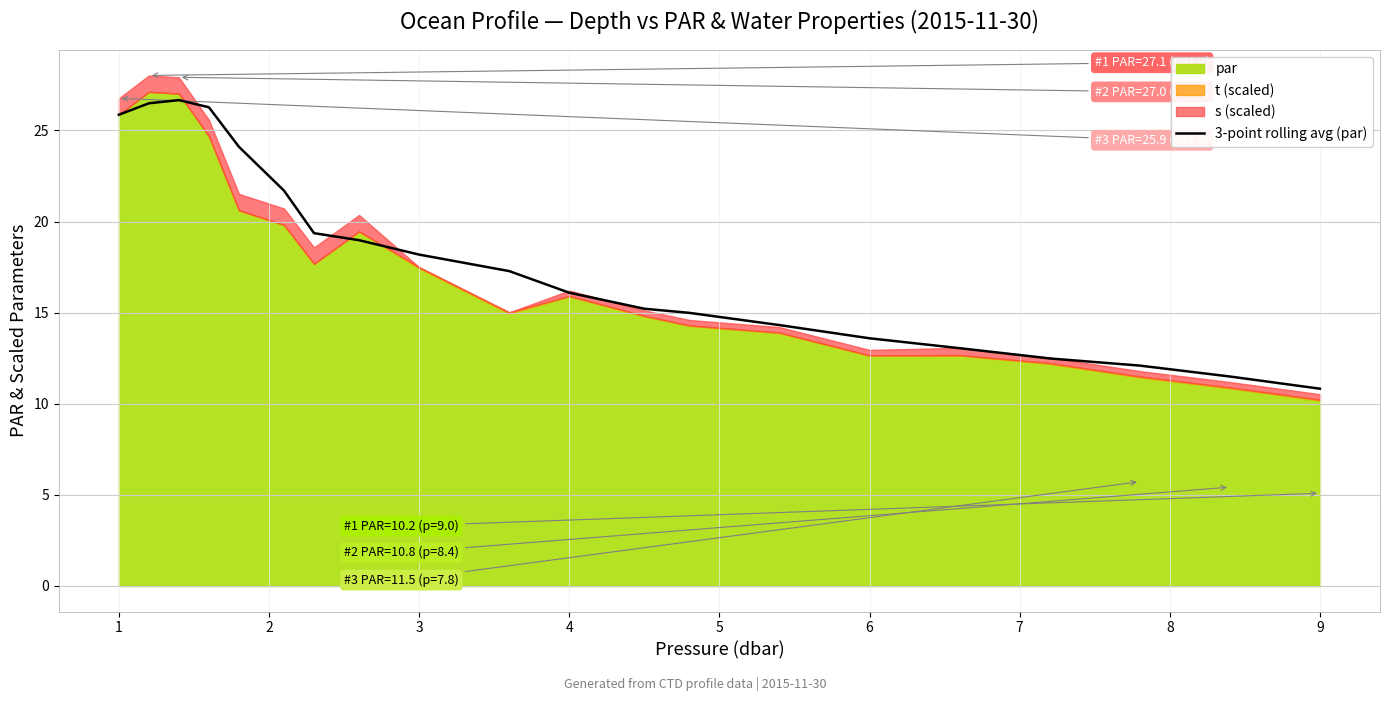

What is the lowest value of the 3-point rolling avg (par) series?

10.8